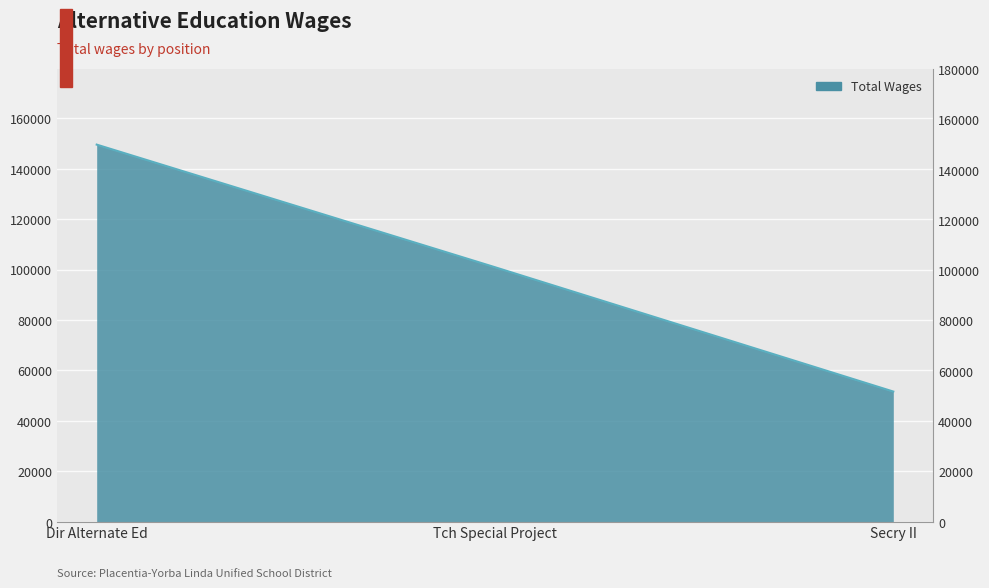

What is the label of the 2nd point from the right?

Tch Special Project